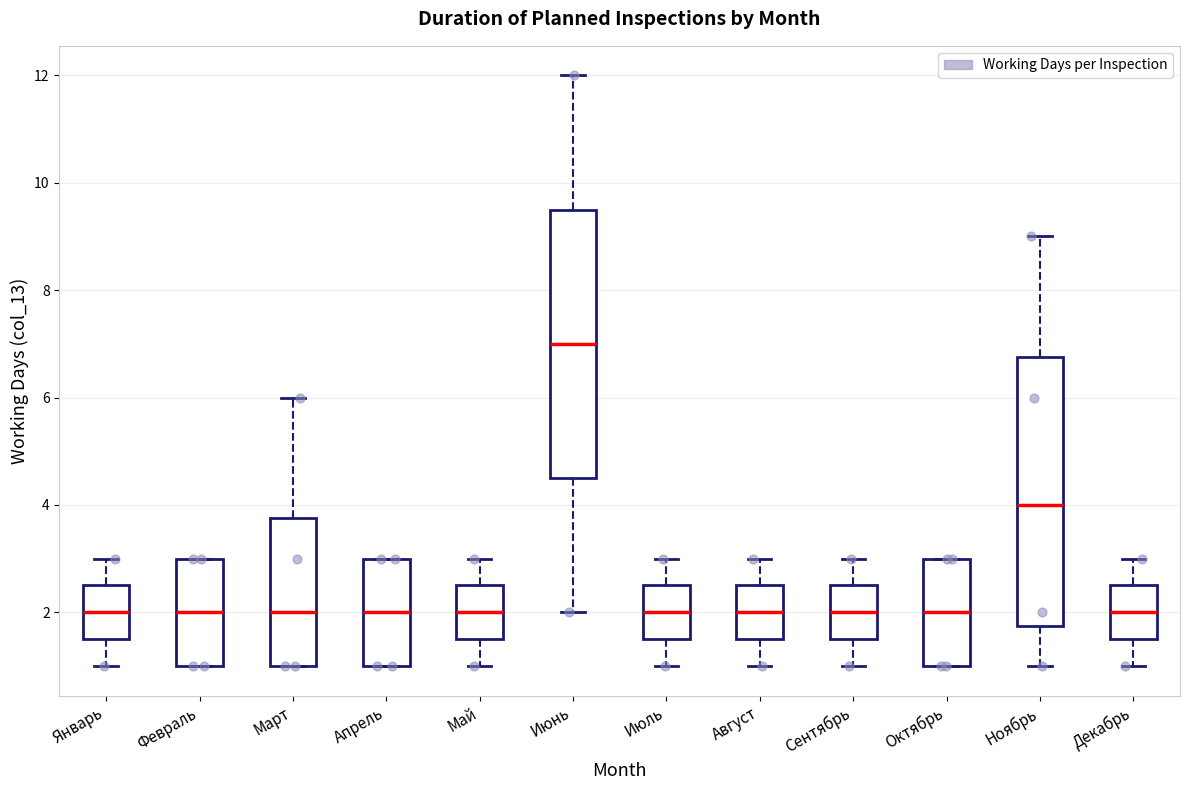

Reading left to right, transcribe this box plot: for each box, give where its median line is, the range the box spans, and where its two whiskers end, as read against the y-axis. The values are not printed on the chart, so give them approximately, as read against the axis.

Январь: median 2.0, box 1.6 to 2.6, whiskers 1.0 to 3.0
Февраль: median 2.0, box 1.0 to 3.0, whiskers 1.0 to 3.0
Март: median 2.0, box 1.0 to 3.8, whiskers 1.0 to 6.0
Апрель: median 2.0, box 1.0 to 3.0, whiskers 1.0 to 3.0
Май: median 2.0, box 1.6 to 2.6, whiskers 1.0 to 3.0
Июнь: median 7.0, box 4.6 to 9.6, whiskers 2.0 to 12.0
Июль: median 2.0, box 1.6 to 2.6, whiskers 1.0 to 3.0
Август: median 2.0, box 1.6 to 2.6, whiskers 1.0 to 3.0
Сентябрь: median 2.0, box 1.6 to 2.6, whiskers 1.0 to 3.0
Октябрь: median 2.0, box 1.0 to 3.0, whiskers 1.0 to 3.0
Ноябрь: median 4.0, box 1.8 to 6.8, whiskers 1.0 to 9.0
Декабрь: median 2.0, box 1.6 to 2.6, whiskers 1.0 to 3.0